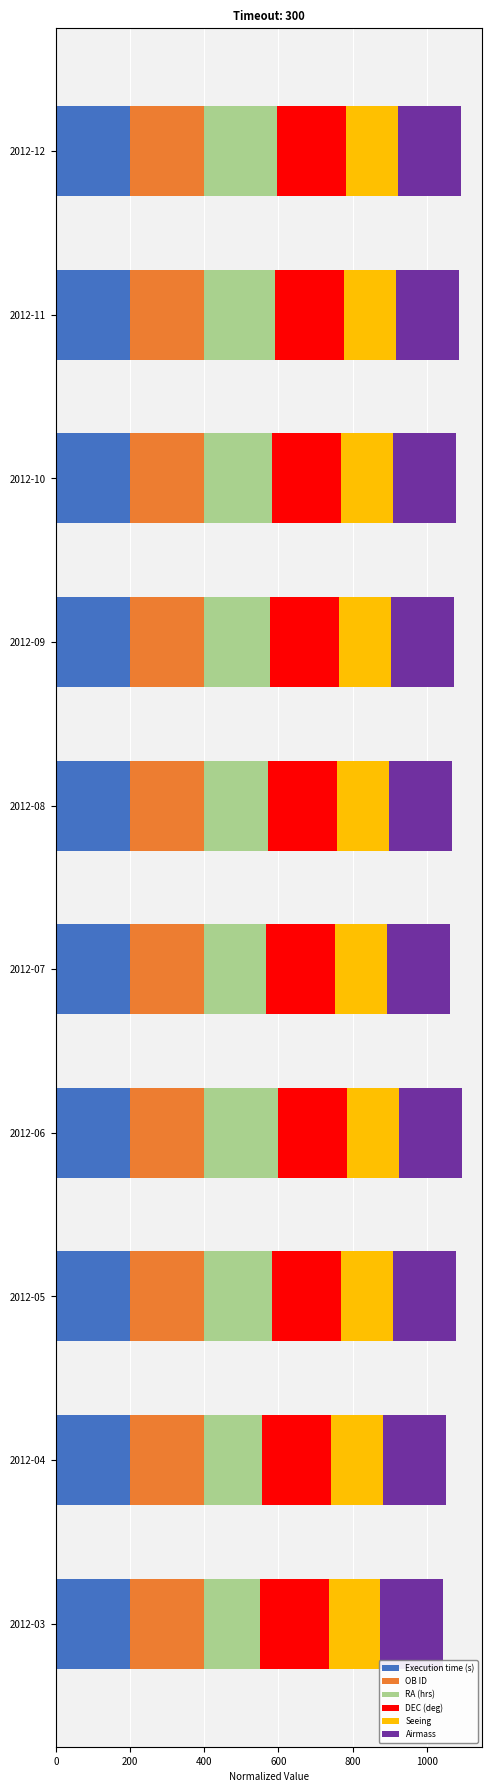

What is the total value across all series at 2012-06?

1095.0